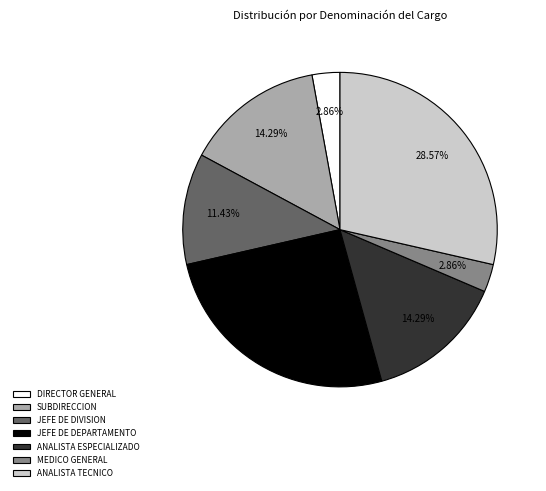

To the nearest percent, what is the difference between the JEFE DE DEPARTAMENTO and DIRECTOR GENERAL slice percentages?

23%